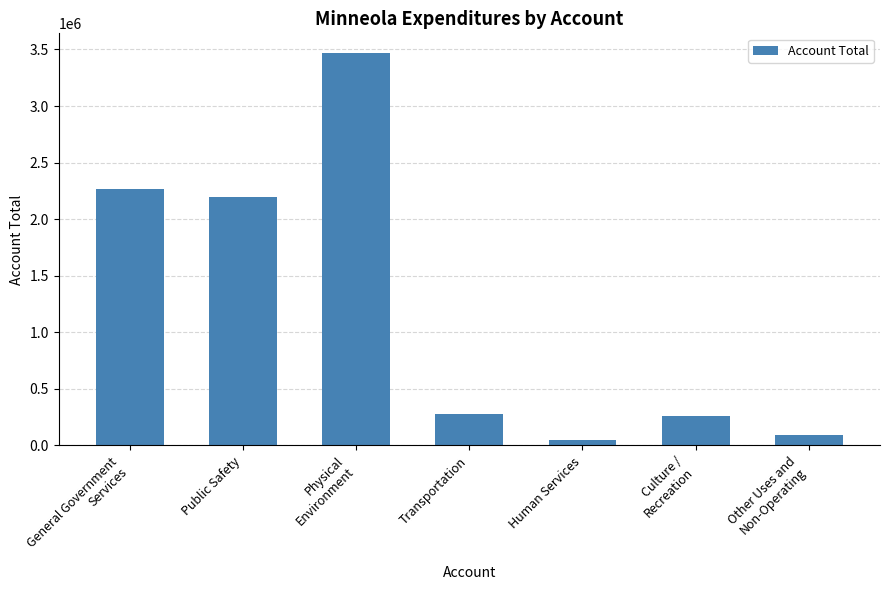

Reading left to right, what are all the values shown in this chart?

General Government
Services=2269103	Public Safety=2199689	Physical
Environment=3468891	Transportation=280344	Human Services=45517	Culture /
Recreation=261385	Other Uses and
Non-Operating=95529